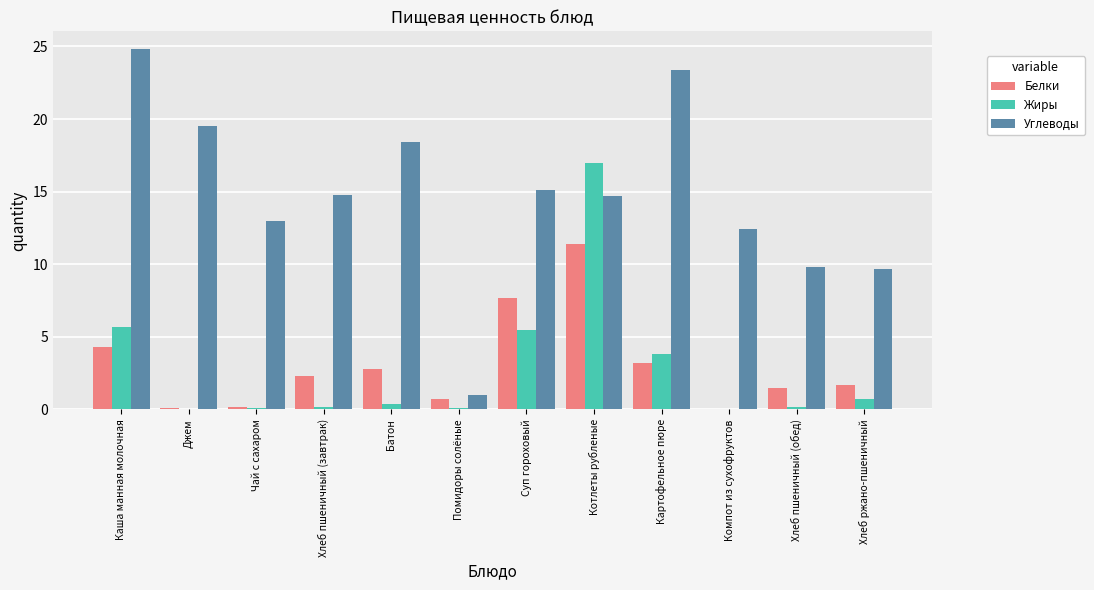

How many values in the Углеводы series exceed 14?

7